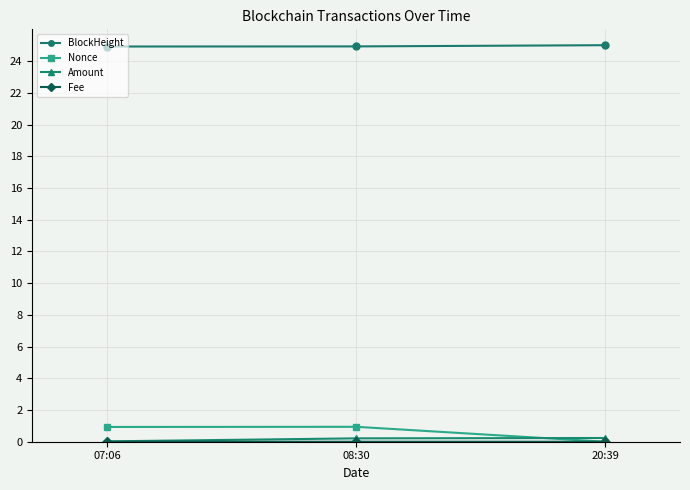

What is the label of the 2nd point from the left?

08:30